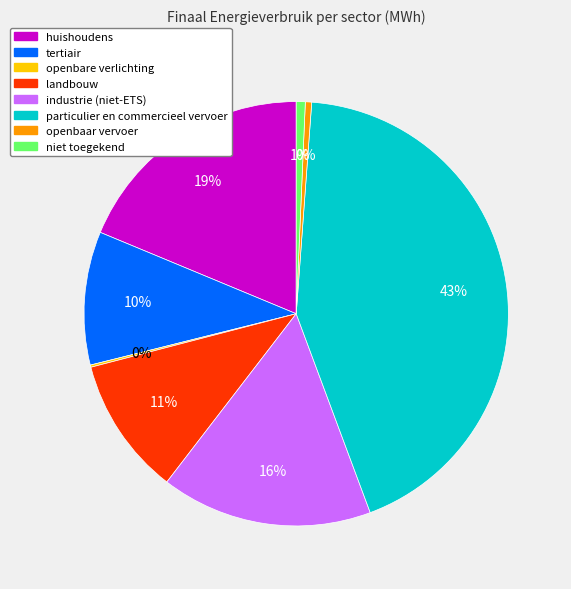

To the nearest percent, what is the combined percentage of particulier en commercieel vervoer and niet toegekend?

44%